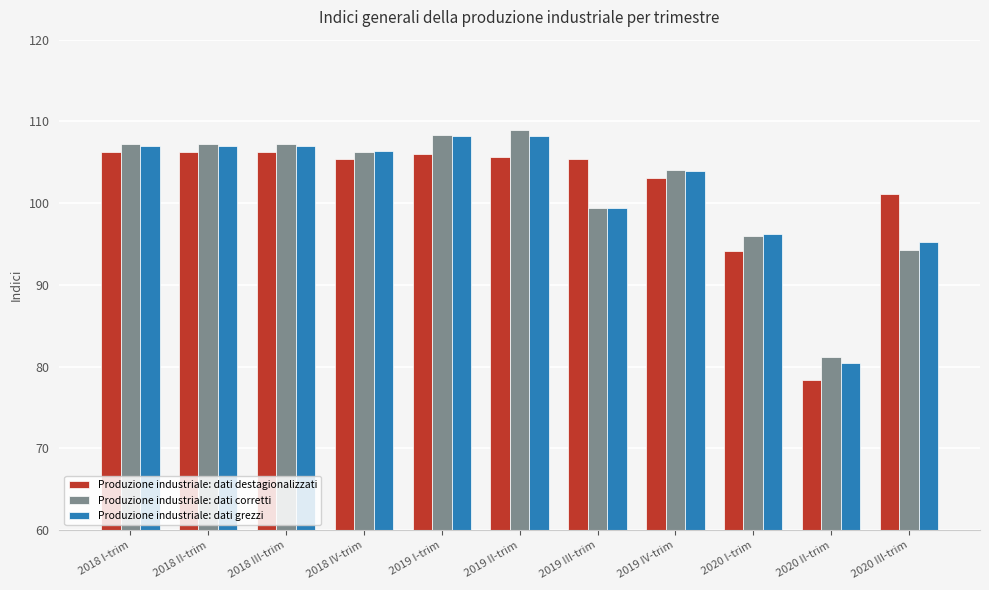

What is the difference between the highest and lowest values at 2019 I-trim?

2.3